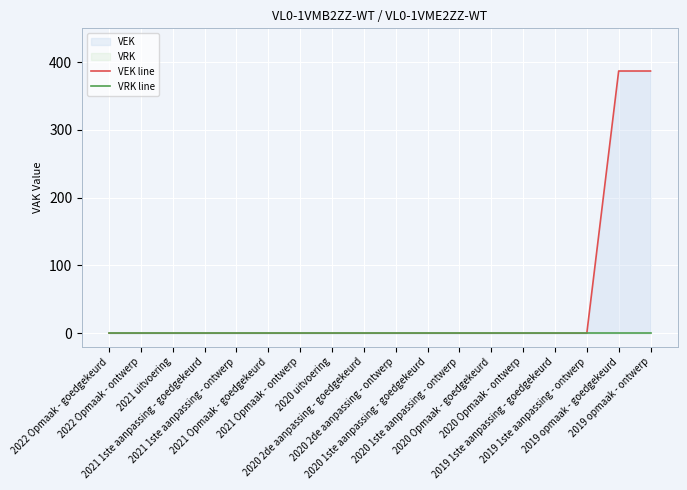

The value of VEK line at 2020 1ste aanpassing - ontwerp is 0. True or false?

True